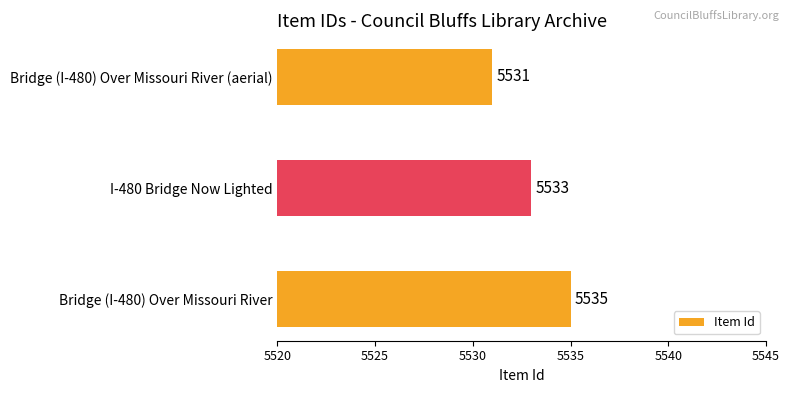

Between I-480 Bridge Now Lighted and Bridge (I-480) Over Missouri River (aerial), which is larger?

I-480 Bridge Now Lighted